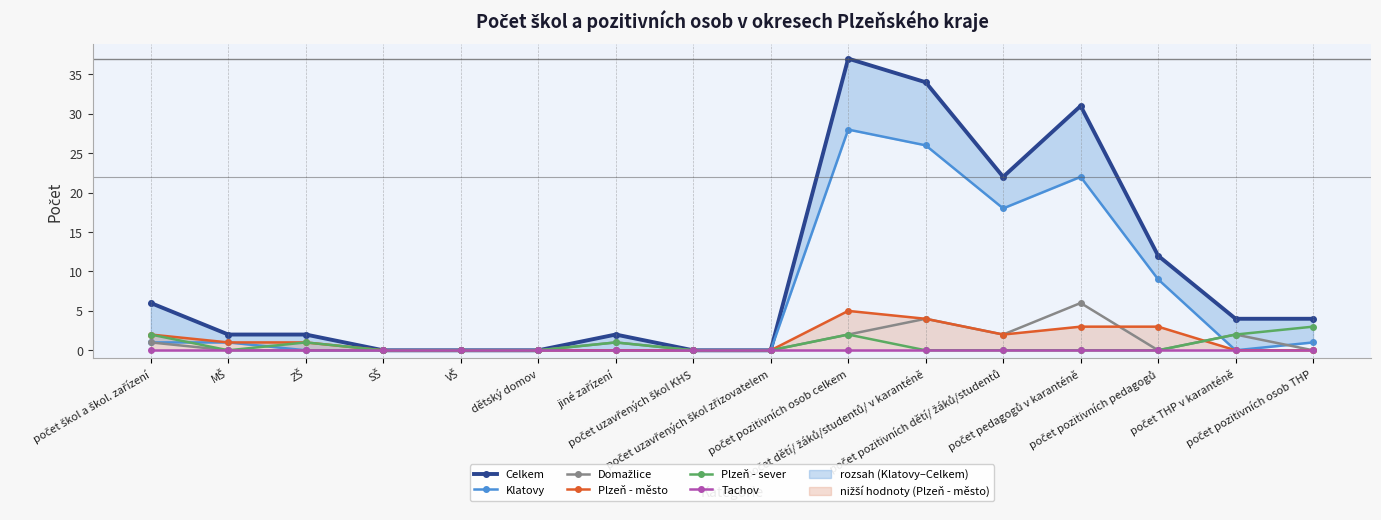

The Domažlice series shows -4 at VŠ. True or false?

False